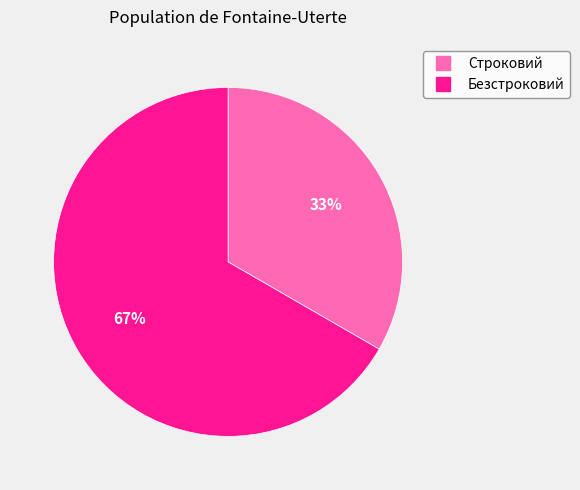

Which category accounts for the majority?

Безстроковий